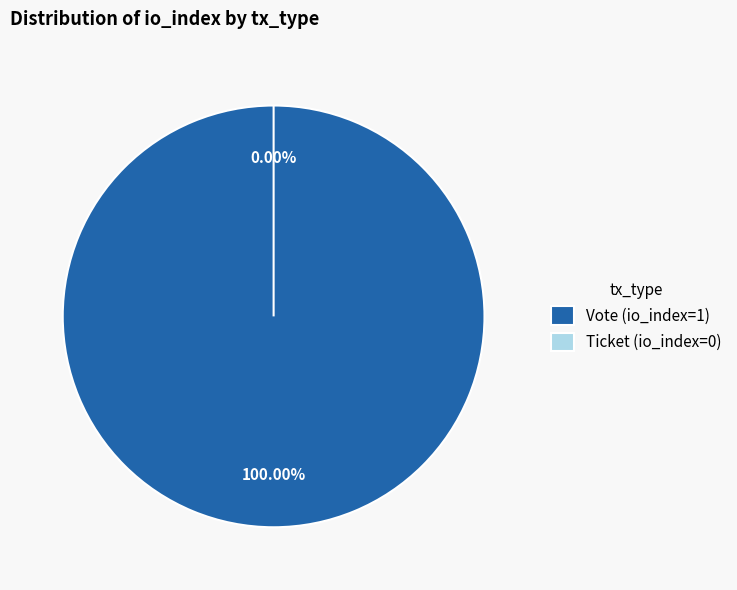

Is it true that Ticket (io_index=0) is 0% of the pie?

True